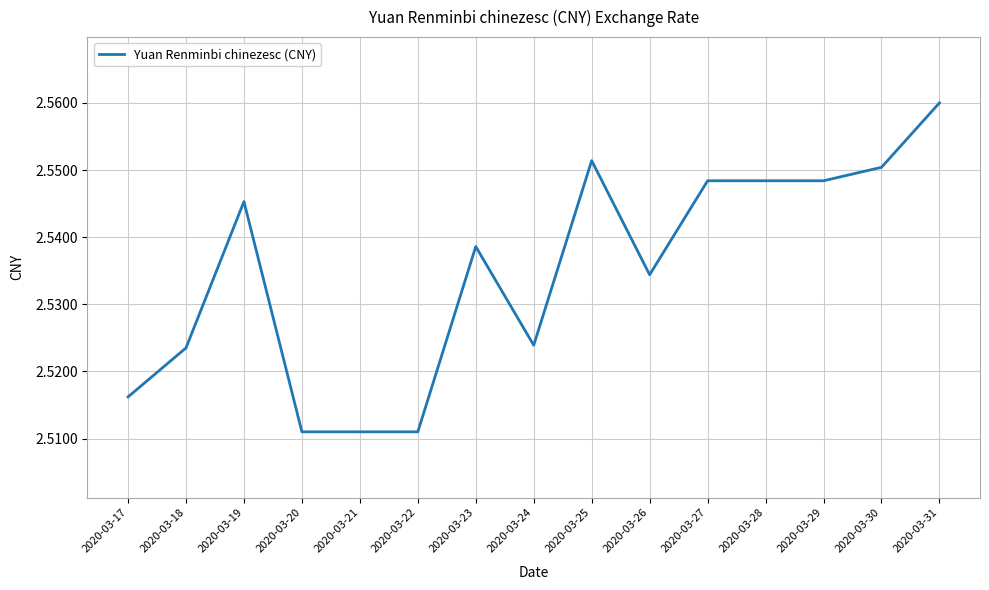

Which category has the highest value across all series?

2020-03-31